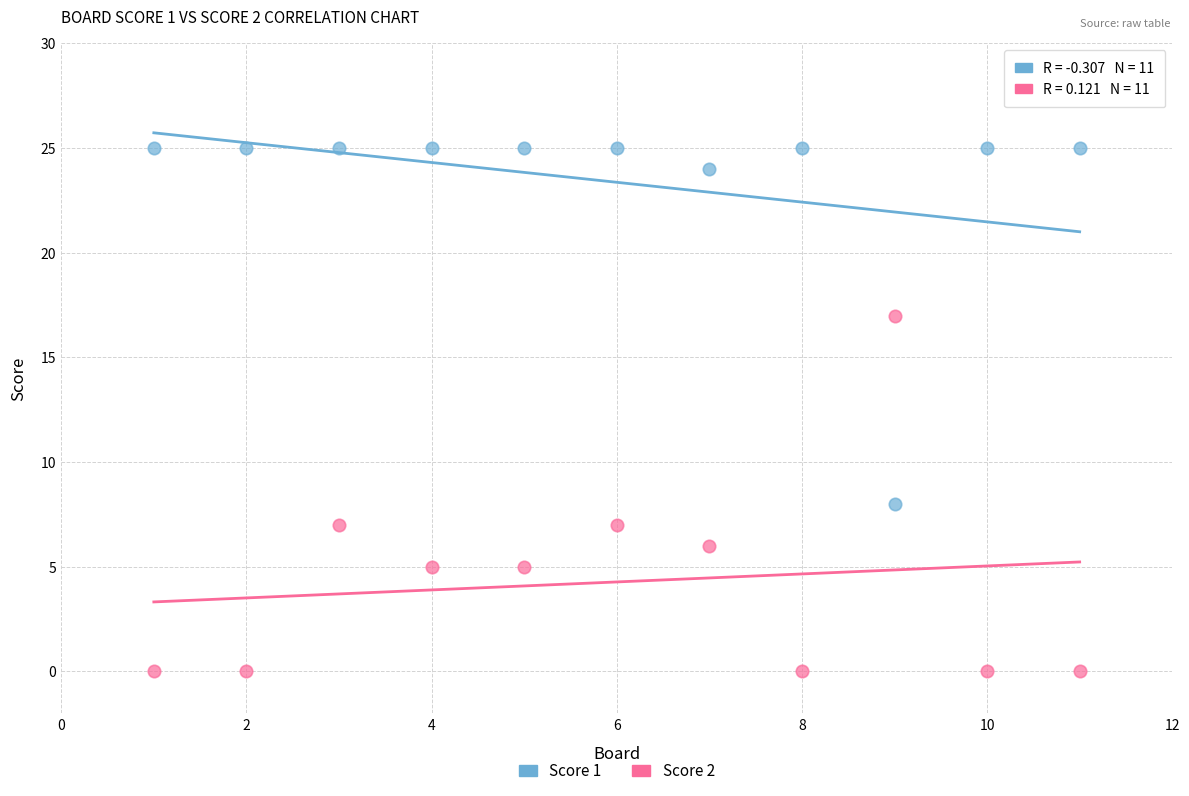

Across all series, what Y value is closest to 12?

8